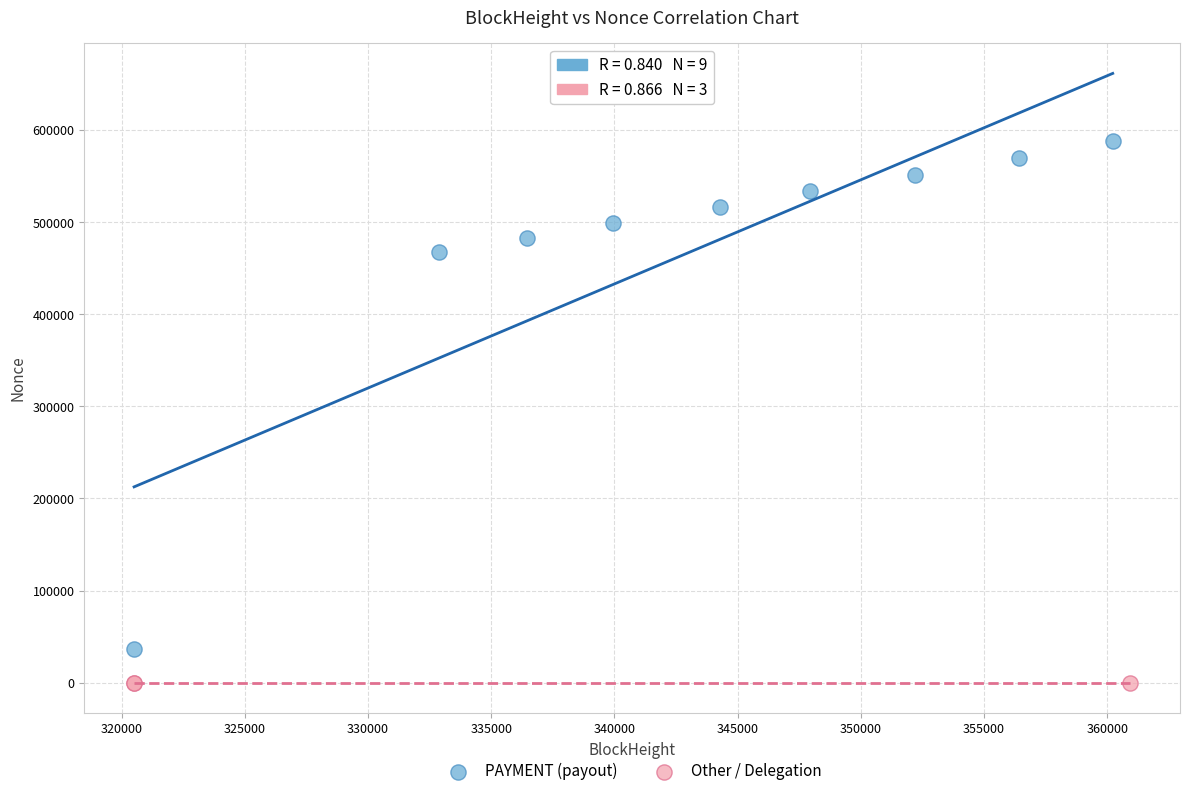

Which series contains the highest Y value?

PAYMENT (payout)